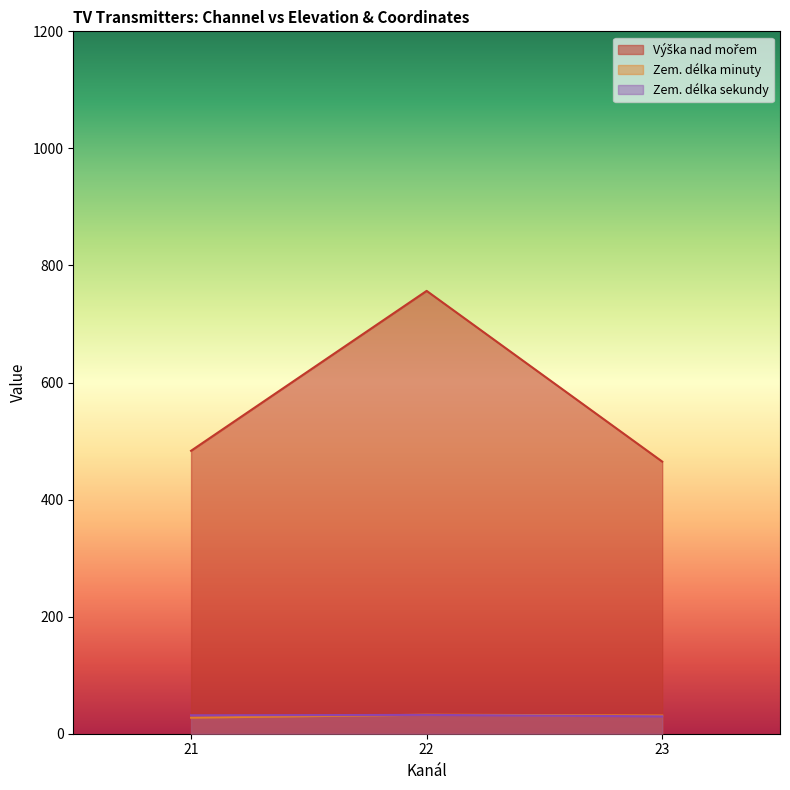

Which series changed the most between 22 and 22?

Výška nad mořem